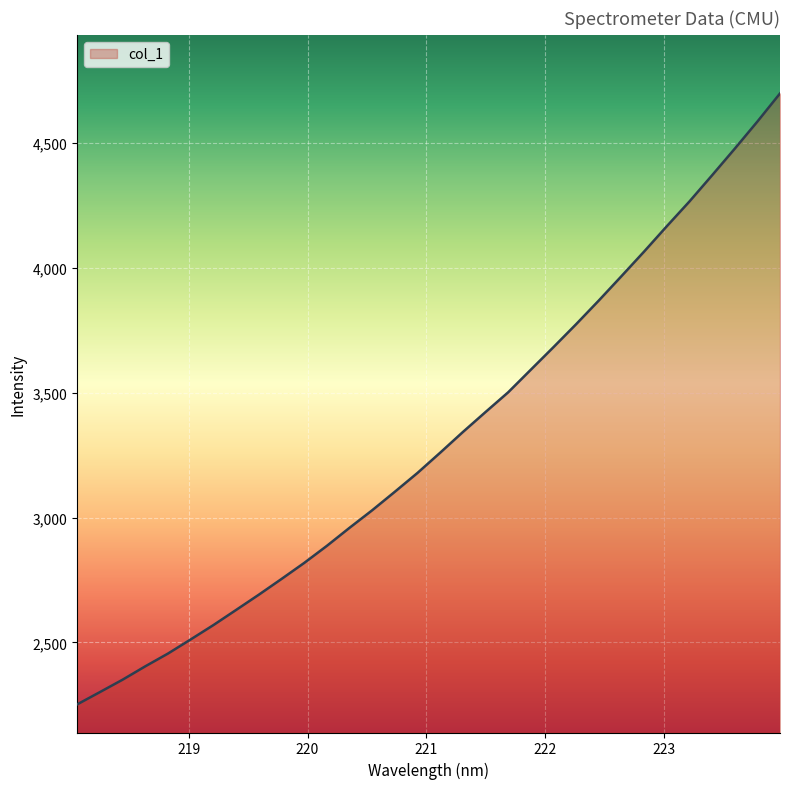

What is the greatest value displayed?

4699.5